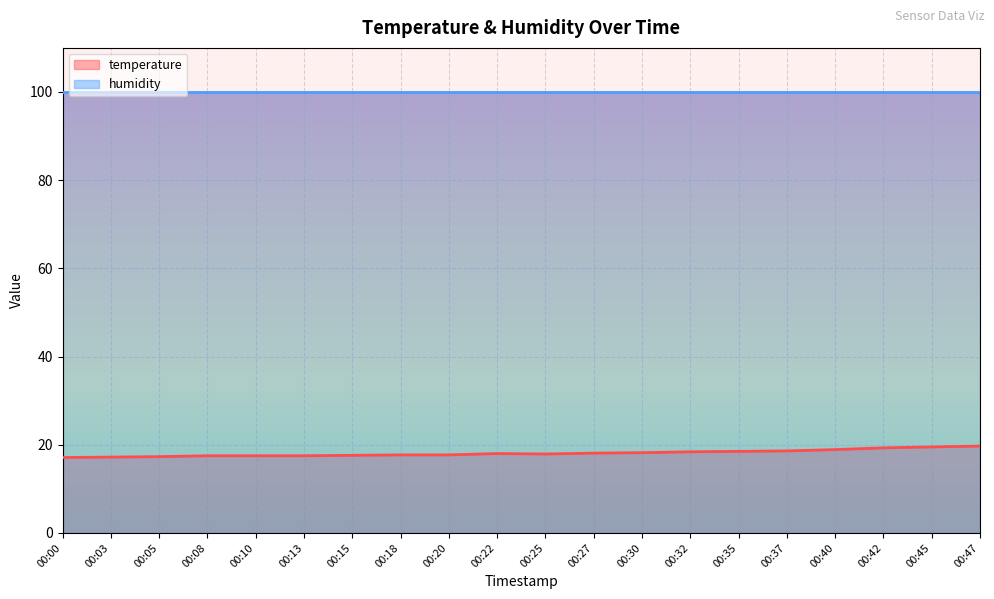

Approximately how many times larger is the value at 00:15 compared to 00:22?

1.0